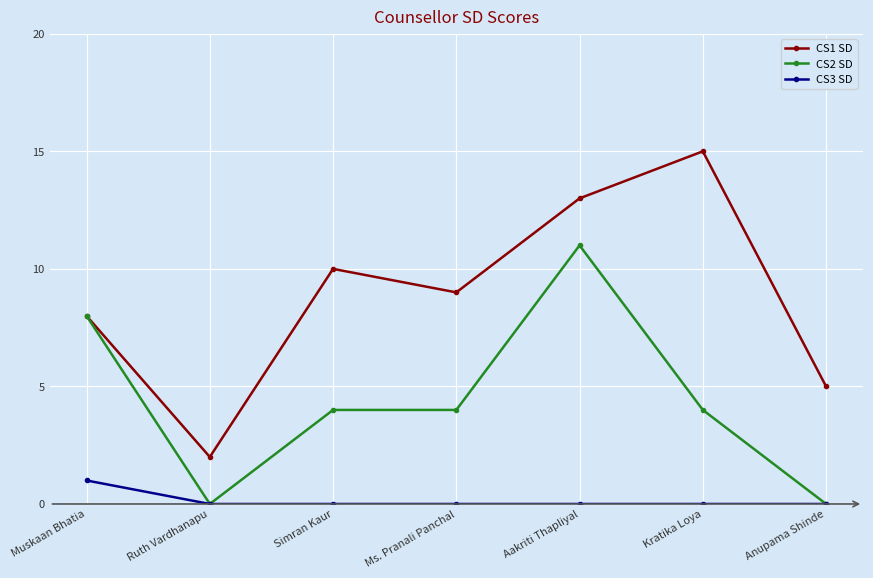

Reading left to right, transcribe all the data shown in this chart.

CS1 SD: Muskaan Bhatia=8	Ruth Vardhanapu=2	Simran Kaur=10	Ms. Pranali Panchal=9	Aakriti Thapliyal=13	Kratika Loya=15	Anupama Shinde=5
CS2 SD: Muskaan Bhatia=8	Ruth Vardhanapu=0	Simran Kaur=4	Ms. Pranali Panchal=4	Aakriti Thapliyal=11	Kratika Loya=4	Anupama Shinde=0
CS3 SD: Muskaan Bhatia=1	Ruth Vardhanapu=0	Simran Kaur=0	Ms. Pranali Panchal=0	Aakriti Thapliyal=0	Kratika Loya=0	Anupama Shinde=0